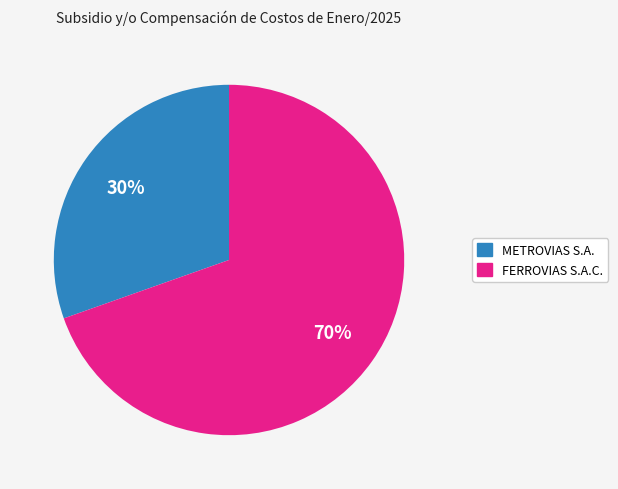

How many segments does this pie chart have?

2